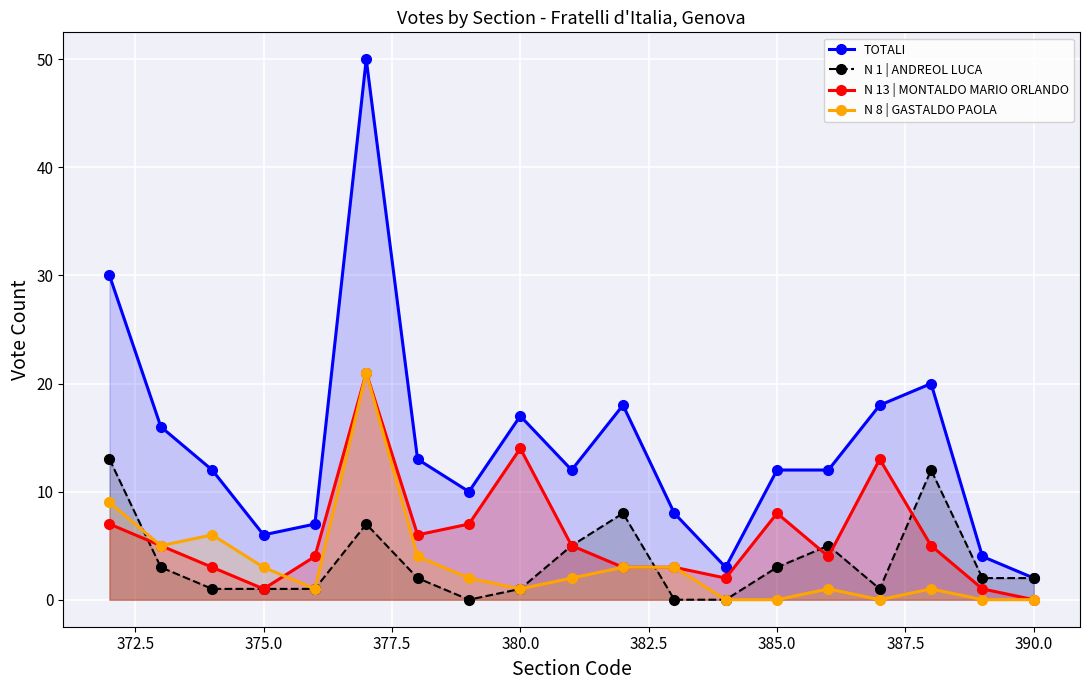

What is the average value of the N 8 | GASTALDO PAOLA series?

3